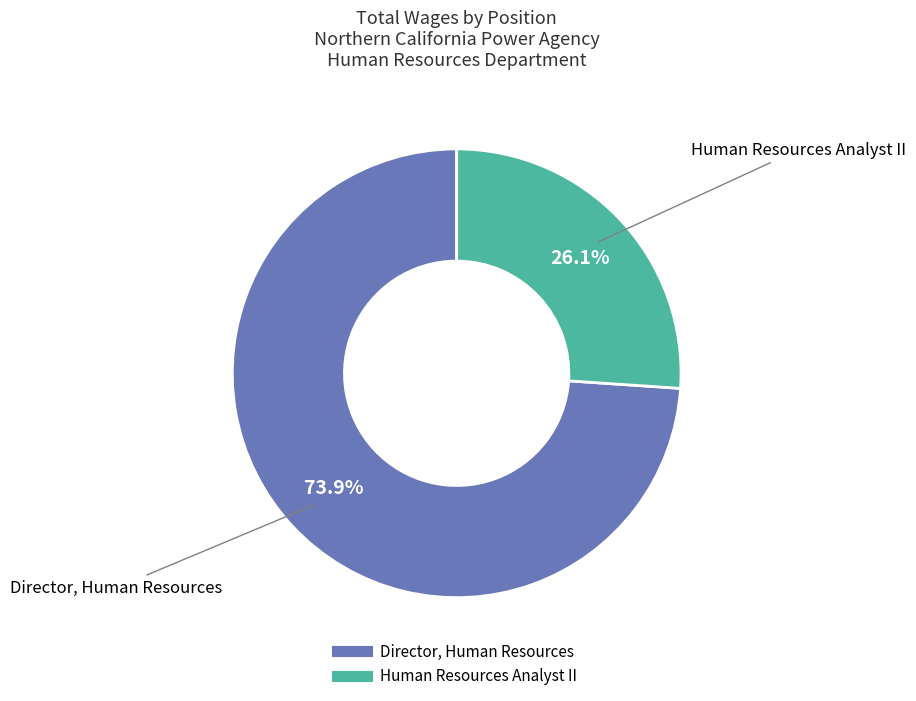

How many segments does this pie chart have?

2